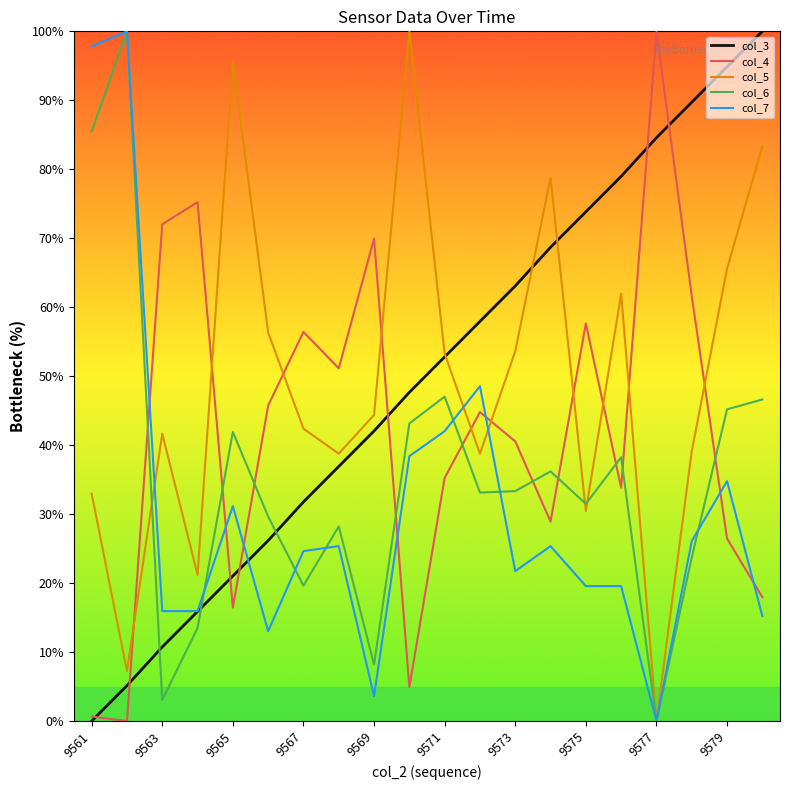

Which series ends up on top after the final intersection of col_6 and col_3?

col_3